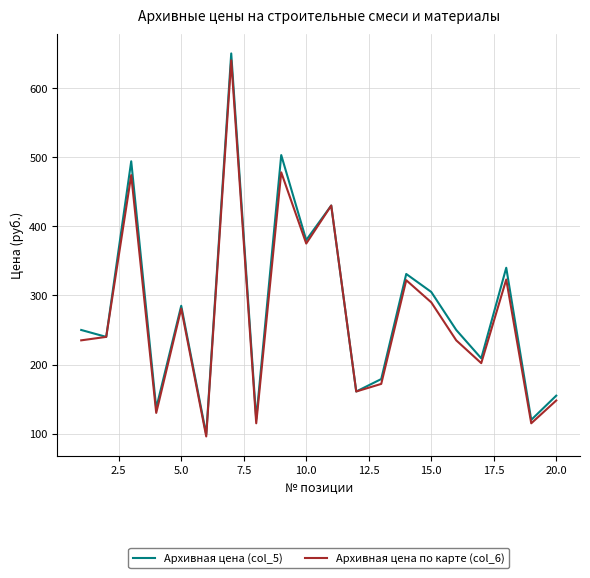

List the series in order of their overall mean, highest first.

Архивная цена (col_5), Архивная цена по карте (col_6)